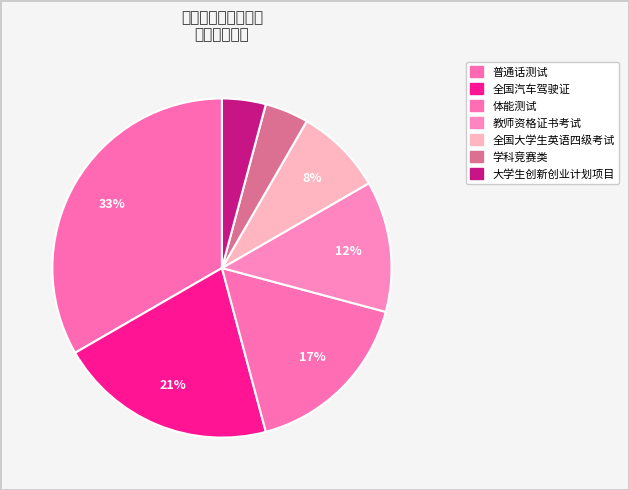

What is the largest slice in the pie chart?

普通话测试